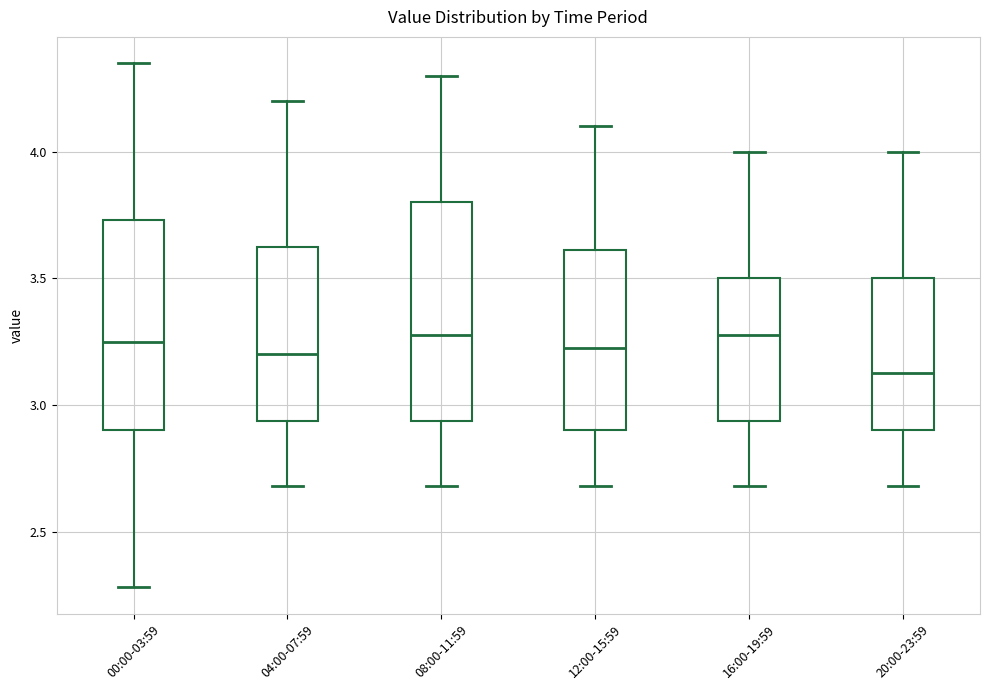

Where is the lower edge of the box for 20:00-23:59 on the y-axis? The values are not printed on the chart, so give them approximately, as read against the axis.

2.90